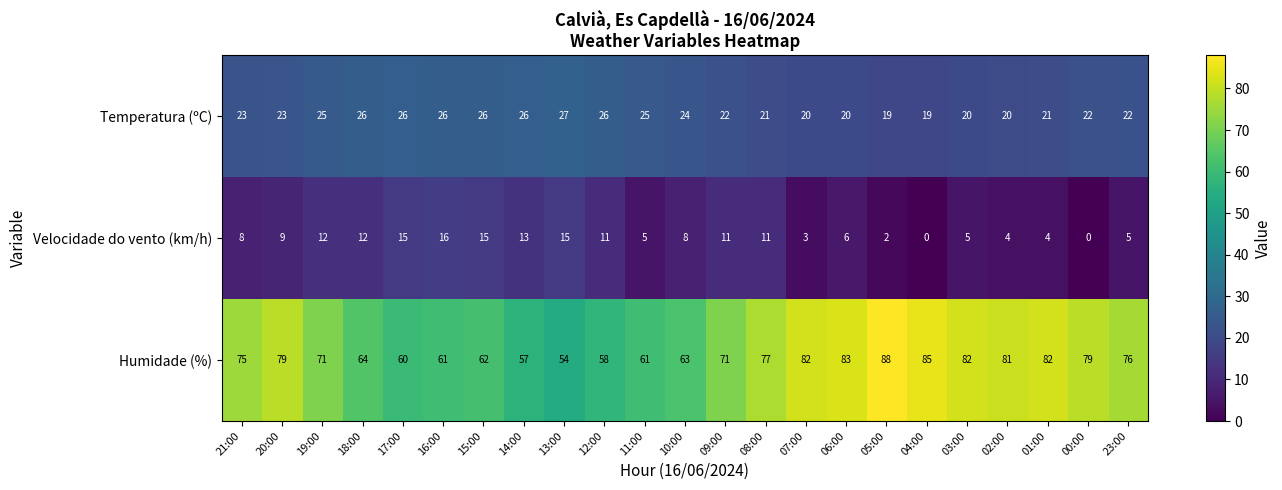

Rank the series by their maximum value, from highest to lowest.

Humidade (%), Temperatura (ºC), Velocidade do vento (km/h)